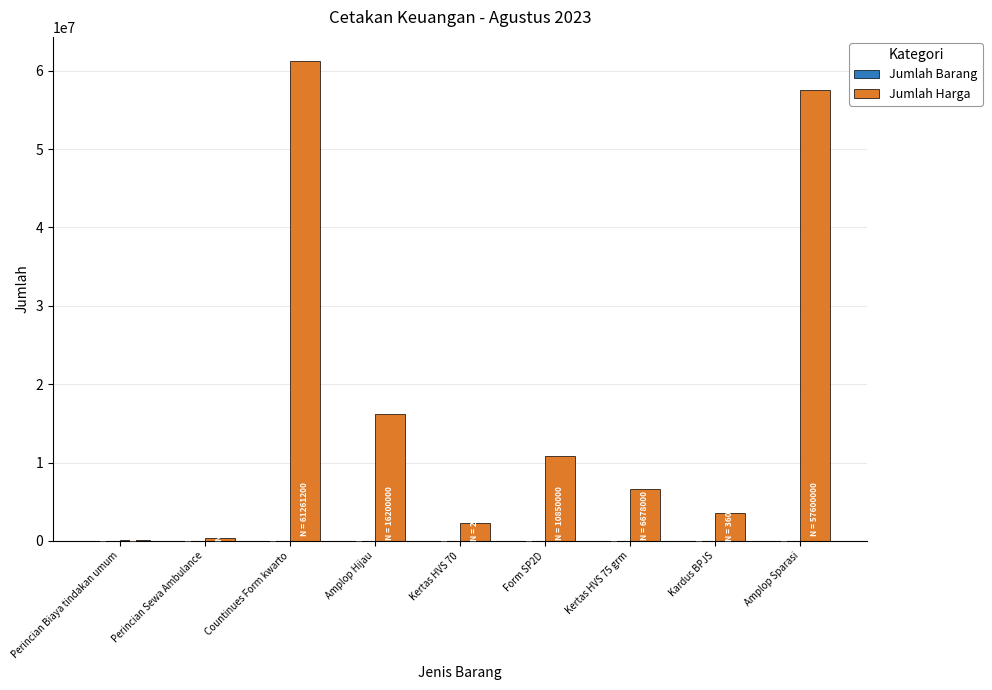

At which label does Jumlah Harga reach its peak?

Countinues Form kwarto